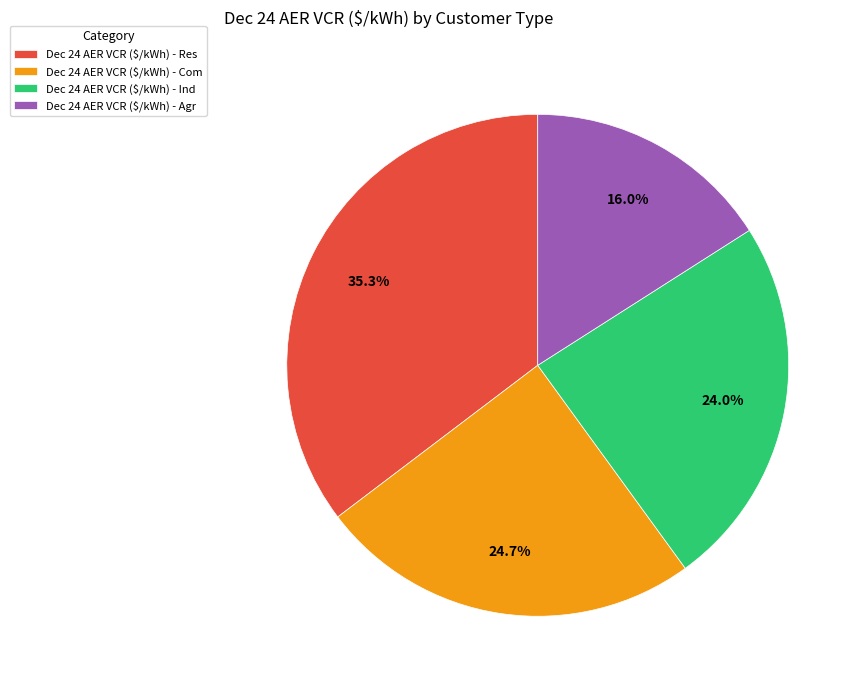

Rank the categories by value from lowest to highest.

Dec 24 AER VCR ($/kWh) - Agr, Dec 24 AER VCR ($/kWh) - Ind, Dec 24 AER VCR ($/kWh) - Com, Dec 24 AER VCR ($/kWh) - Res